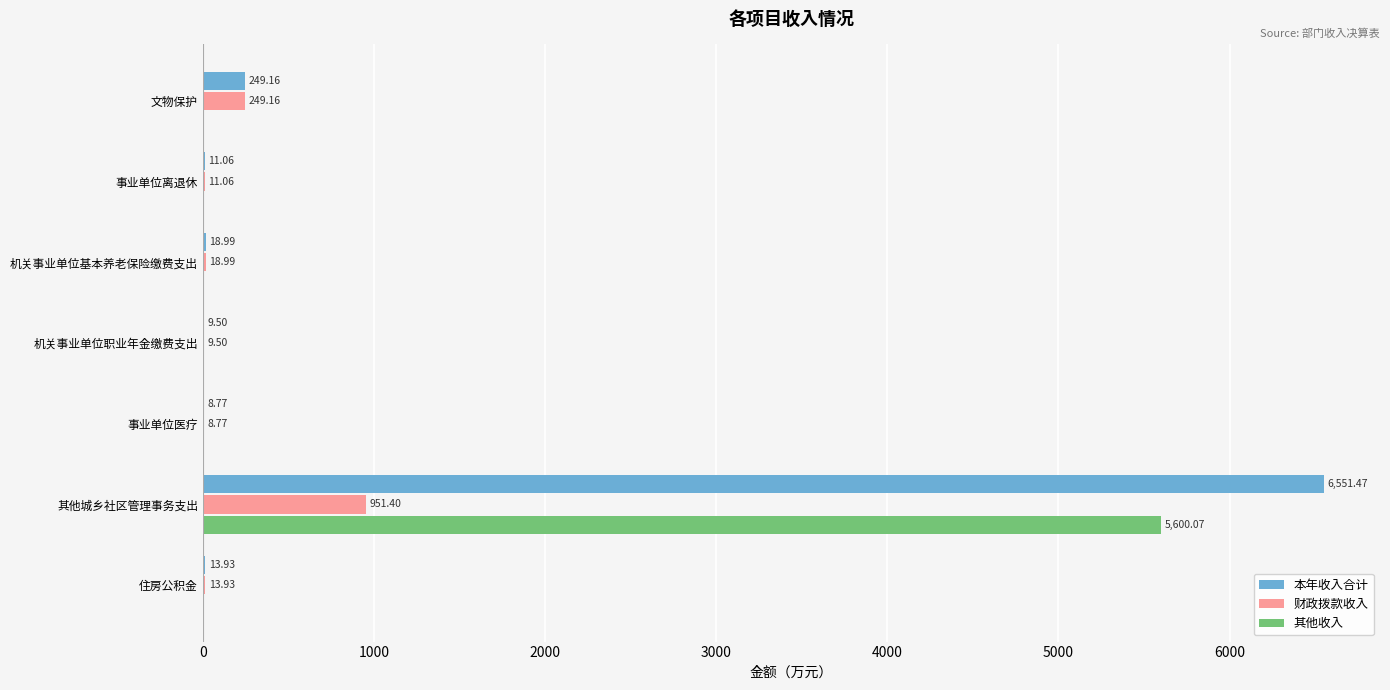

What is the greatest value displayed?

6551.5